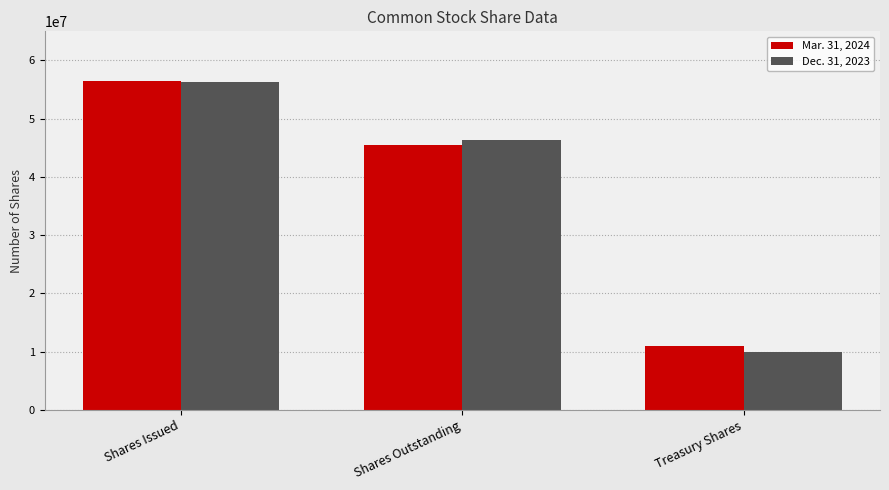

What is the value of the Mar. 31, 2024 bar at the 3rd from the left?

10954692